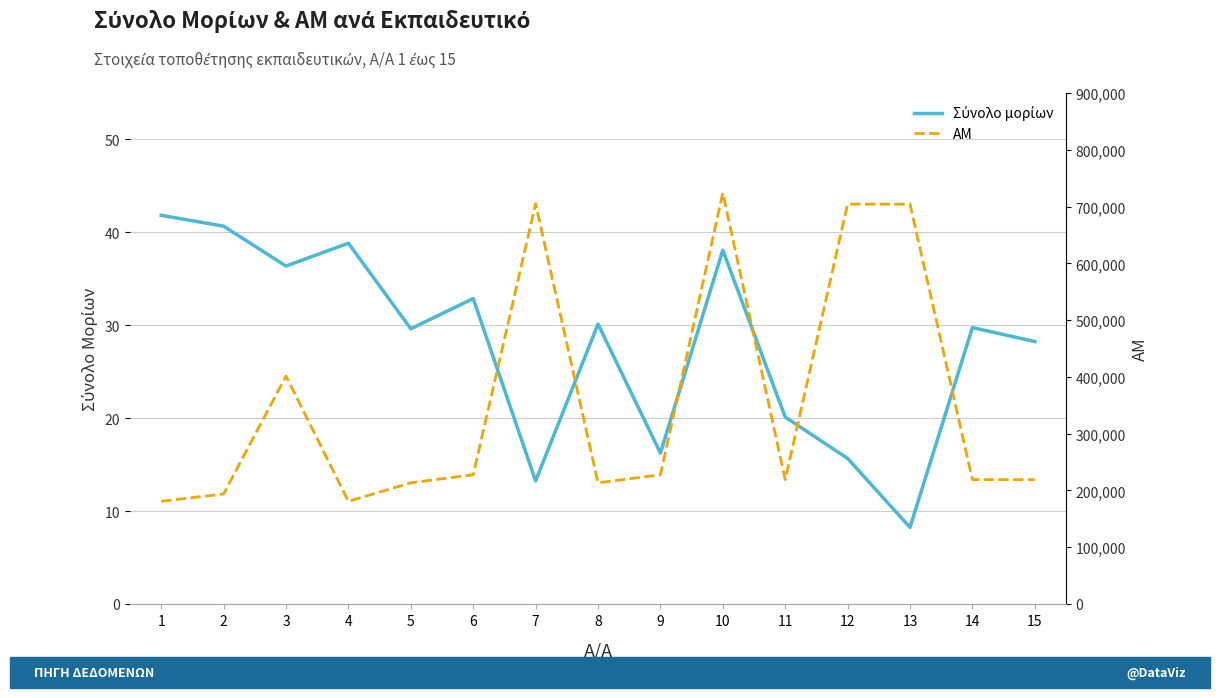

What is the sum of all ΑΜ values?

5333566.0